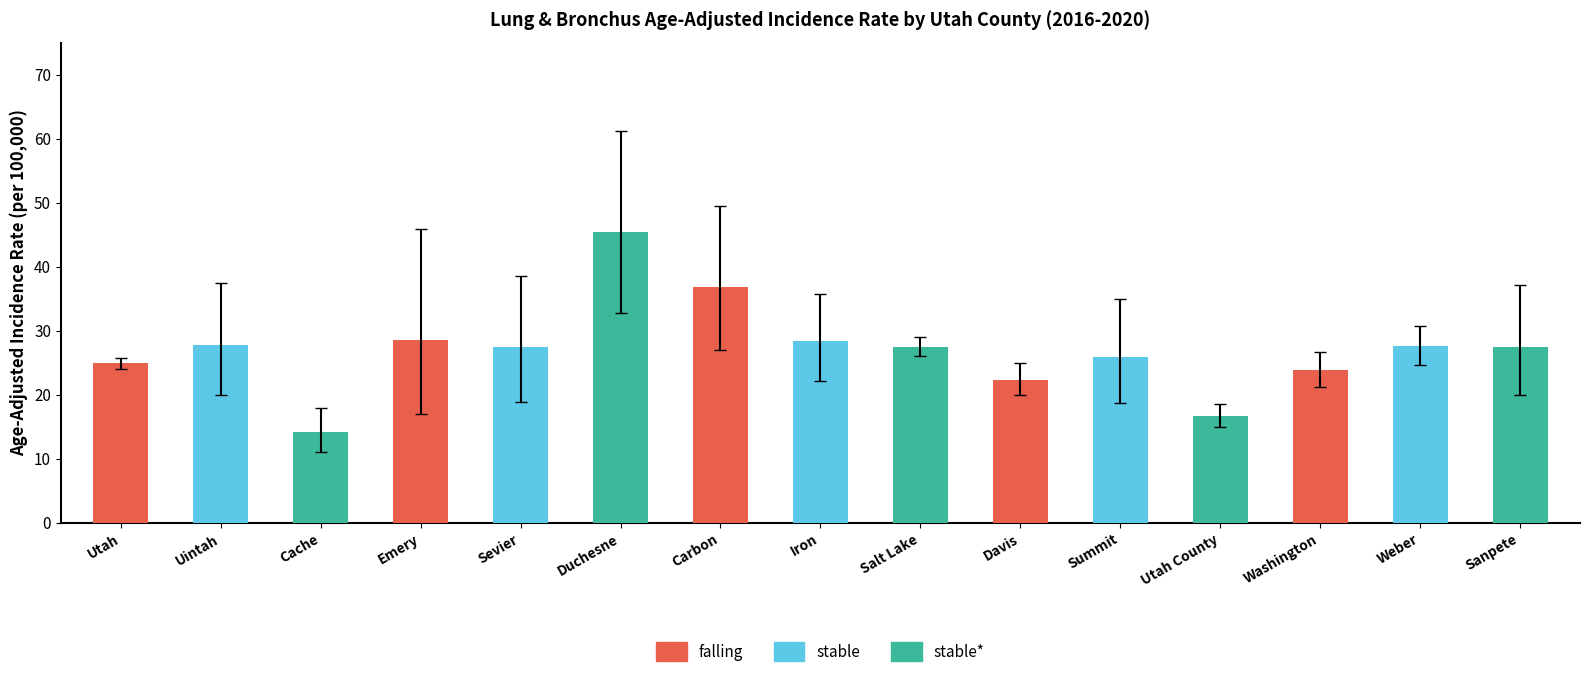

What is the sum of all Upper 95% CI values?

514.2